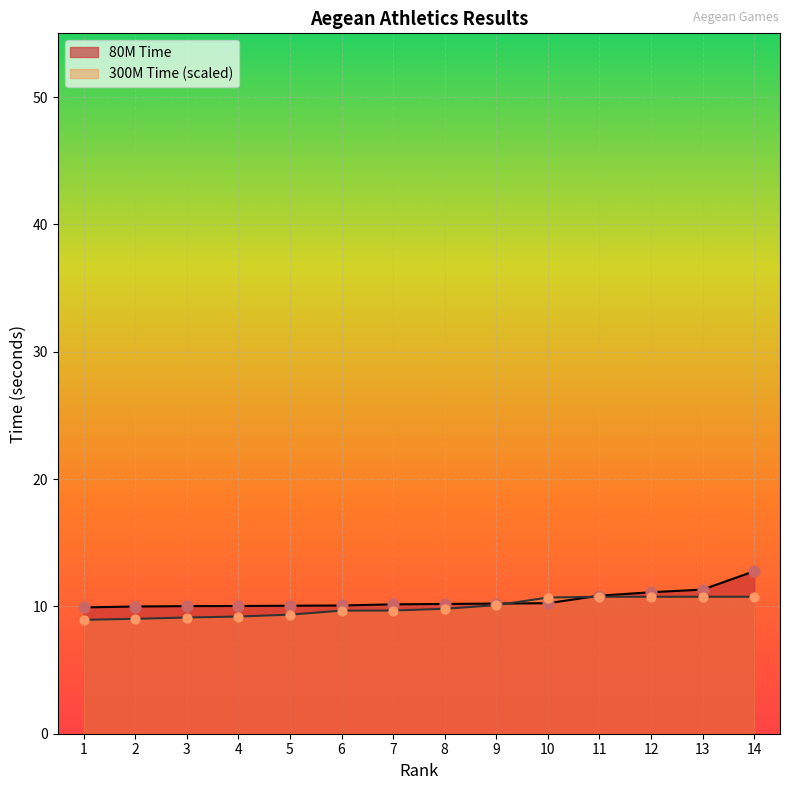

What is the total value across all series at 1?

18.9